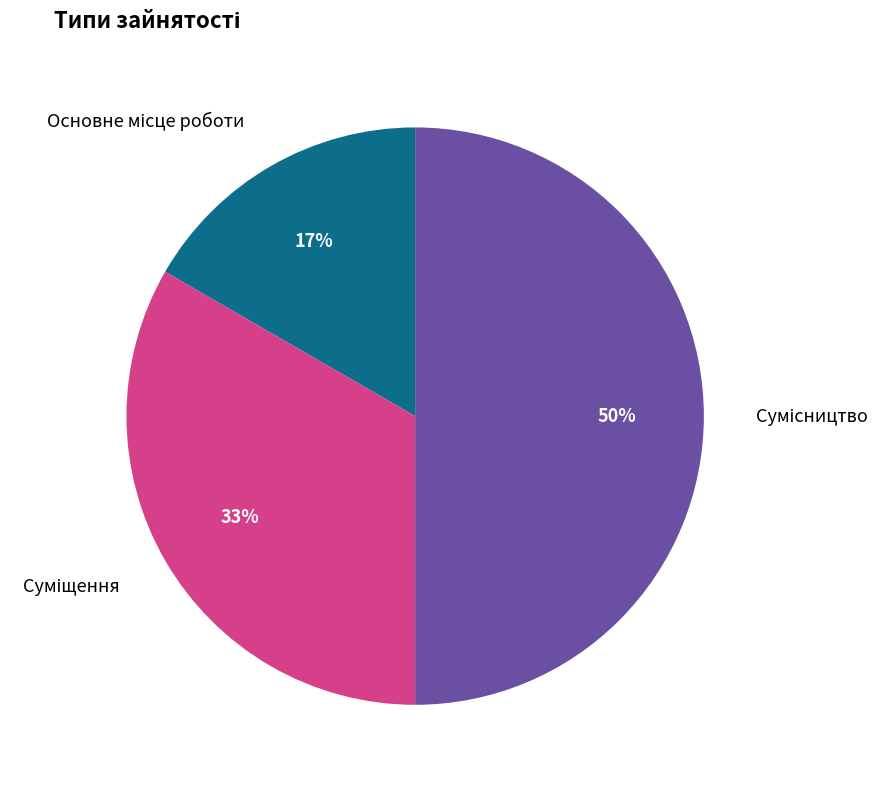

To the nearest percent, what is the average slice percentage?

33%